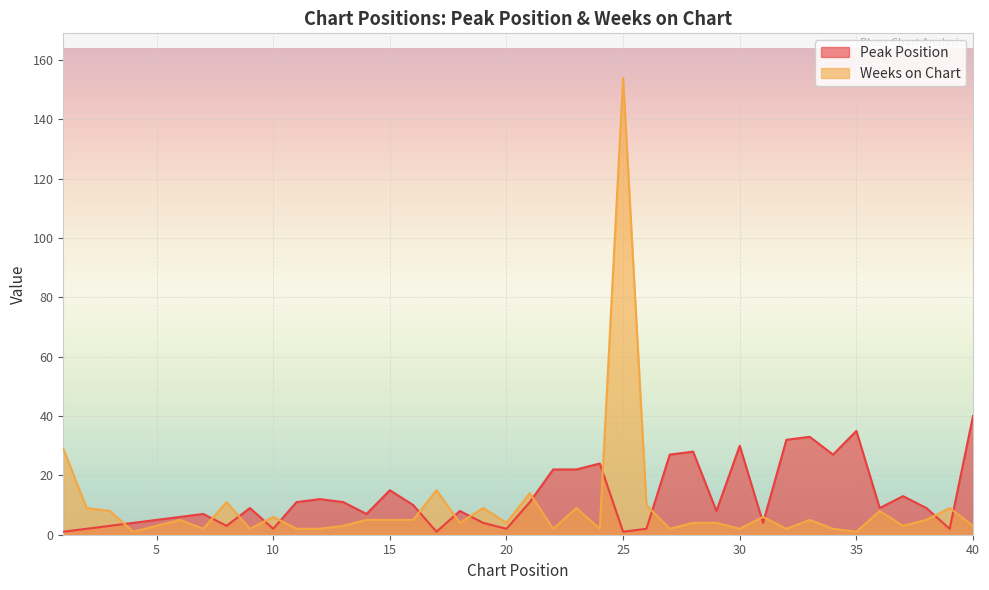

What is the total value across all series at 27?

29